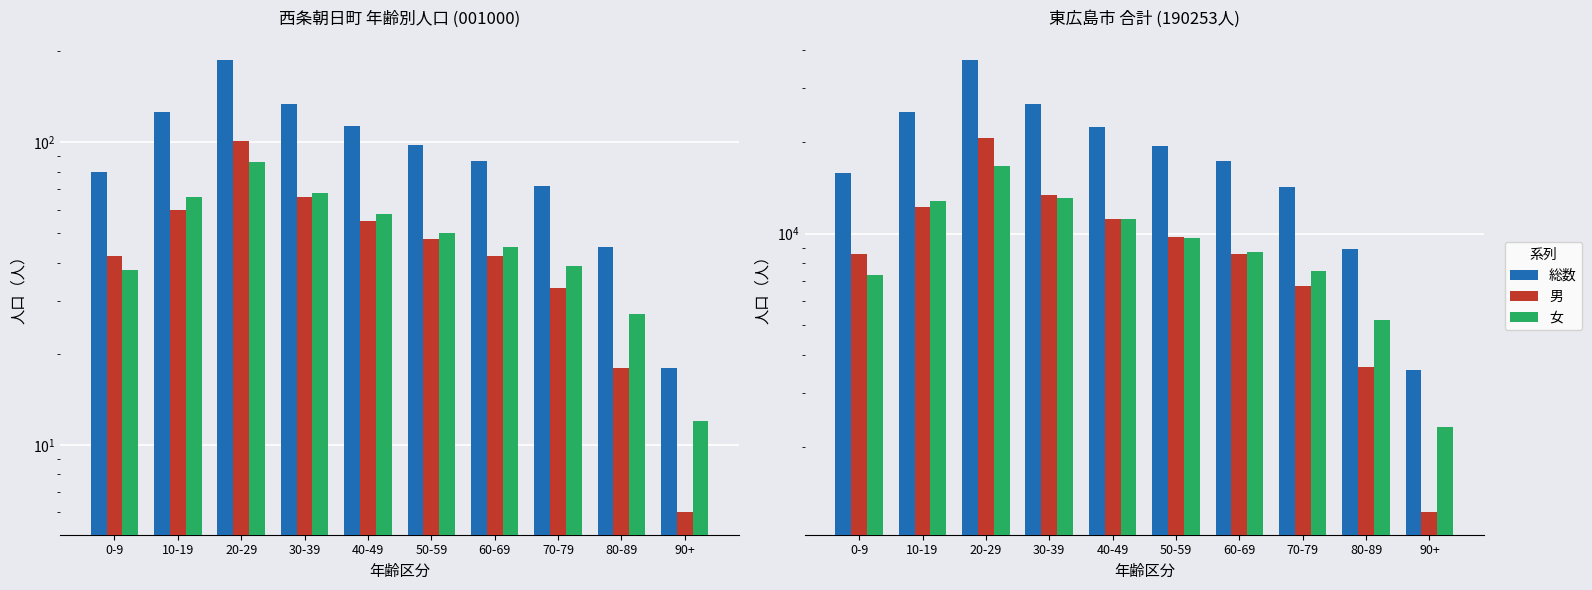

What are all the series names shown in the legend?

総数, 男, 女